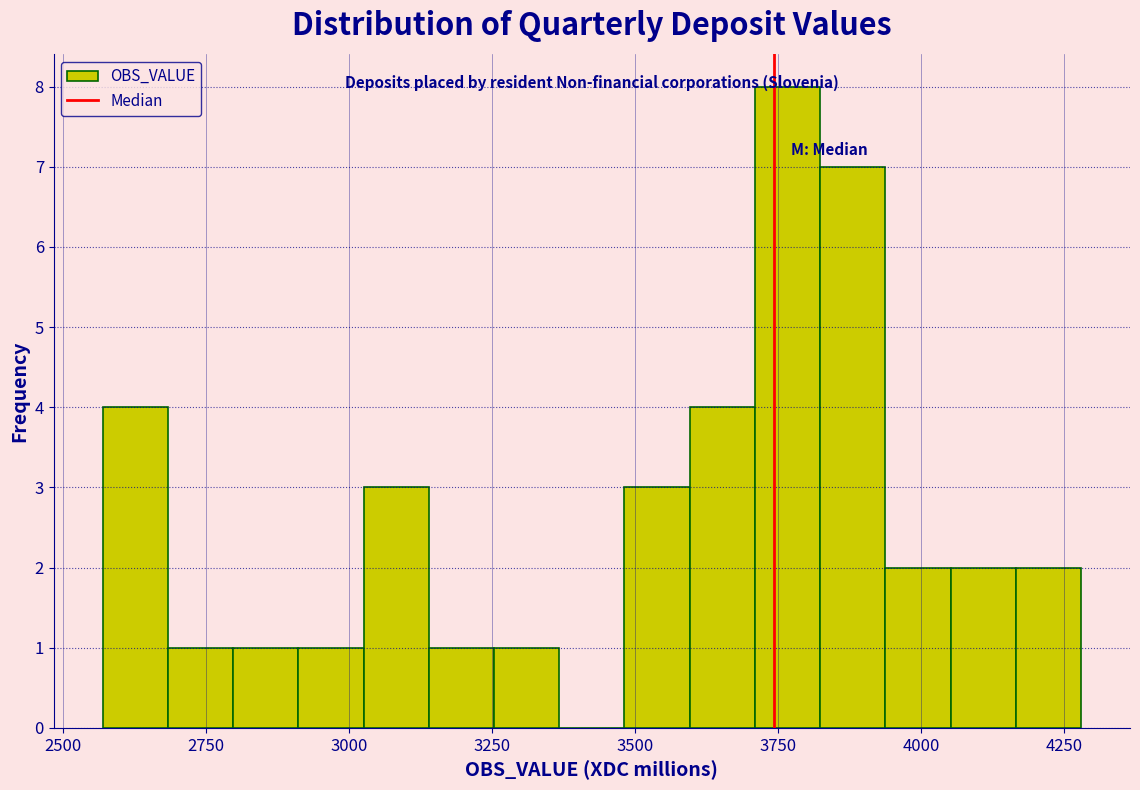

Around what value on the x-axis is the tallest bar? Give the approximate position of its centre, as read against the axis.

3750